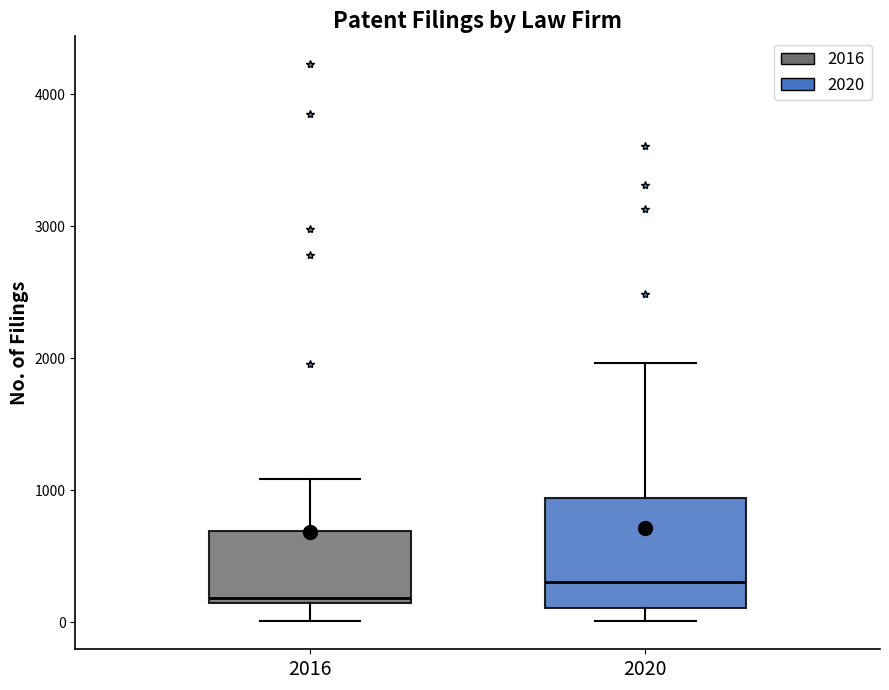

Where does the lower whisker of the box at x = 2016 end on the y-axis? The values are not printed on the chart, so give them approximately, as read against the axis.

0